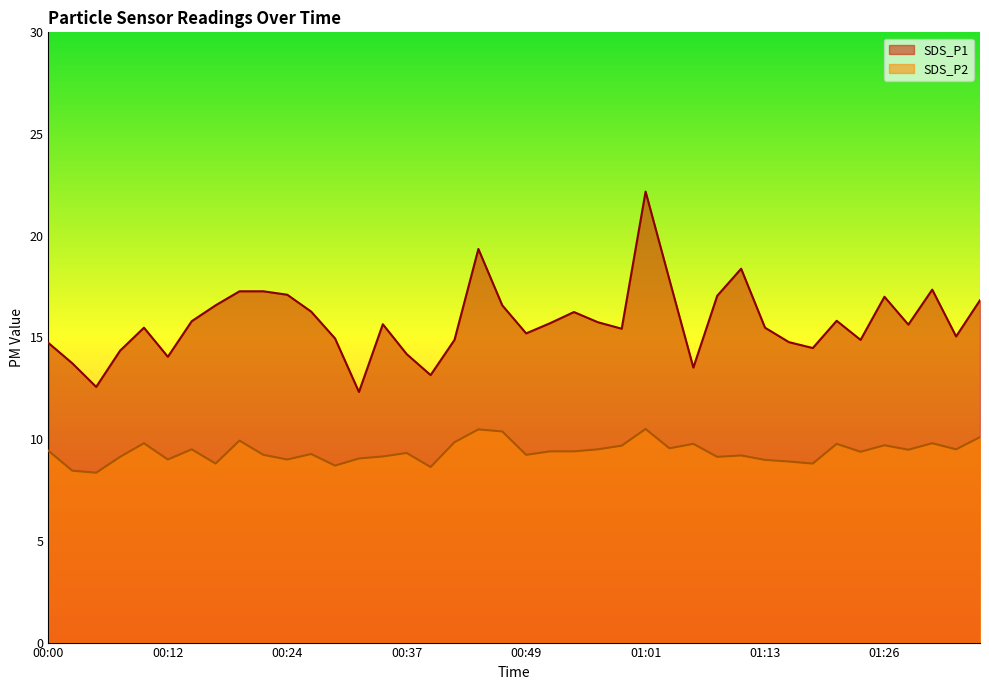

Does the chart display data point markers on the line(s)?

No